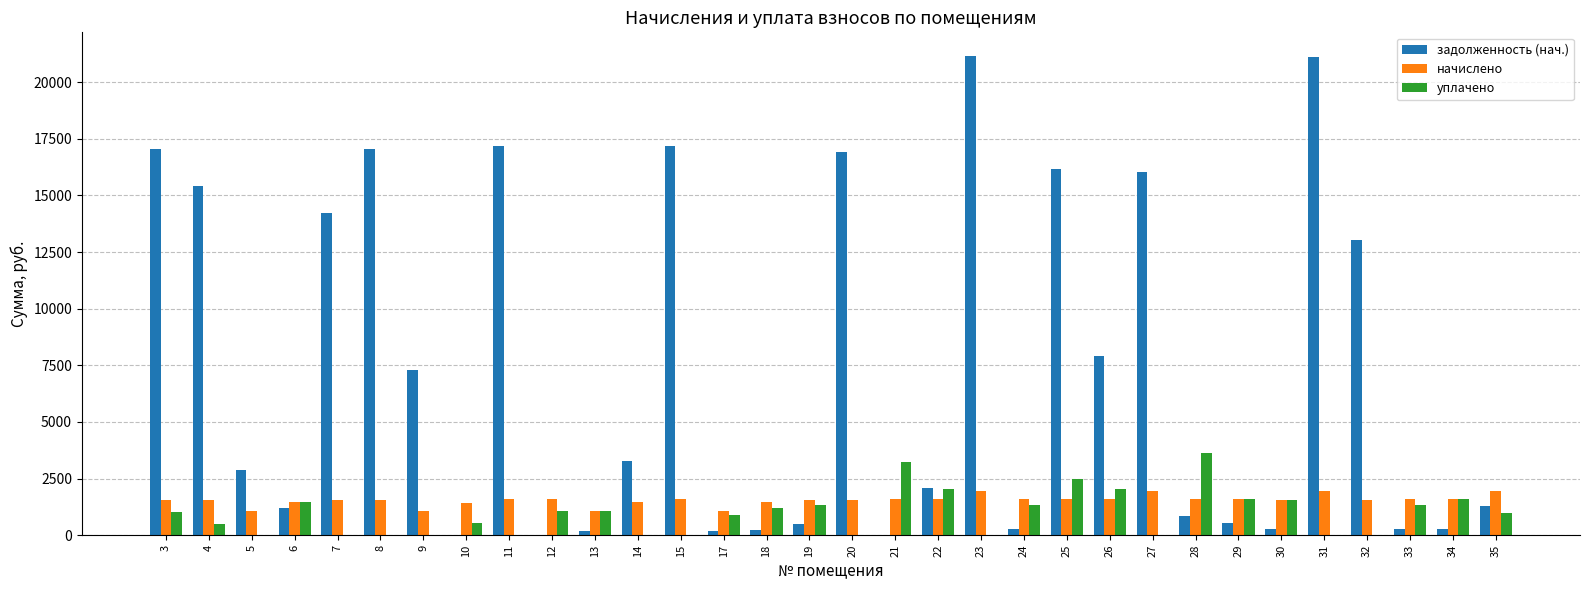

What is the maximum value shown in the chart?

21142.0